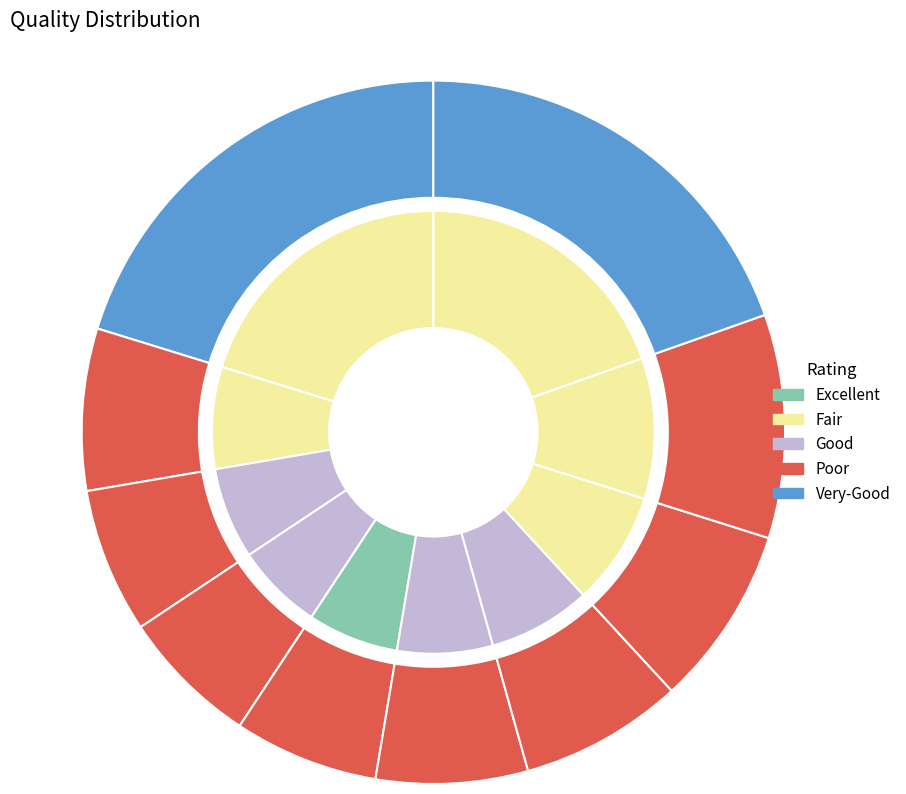

How many segments does this pie chart have?

10